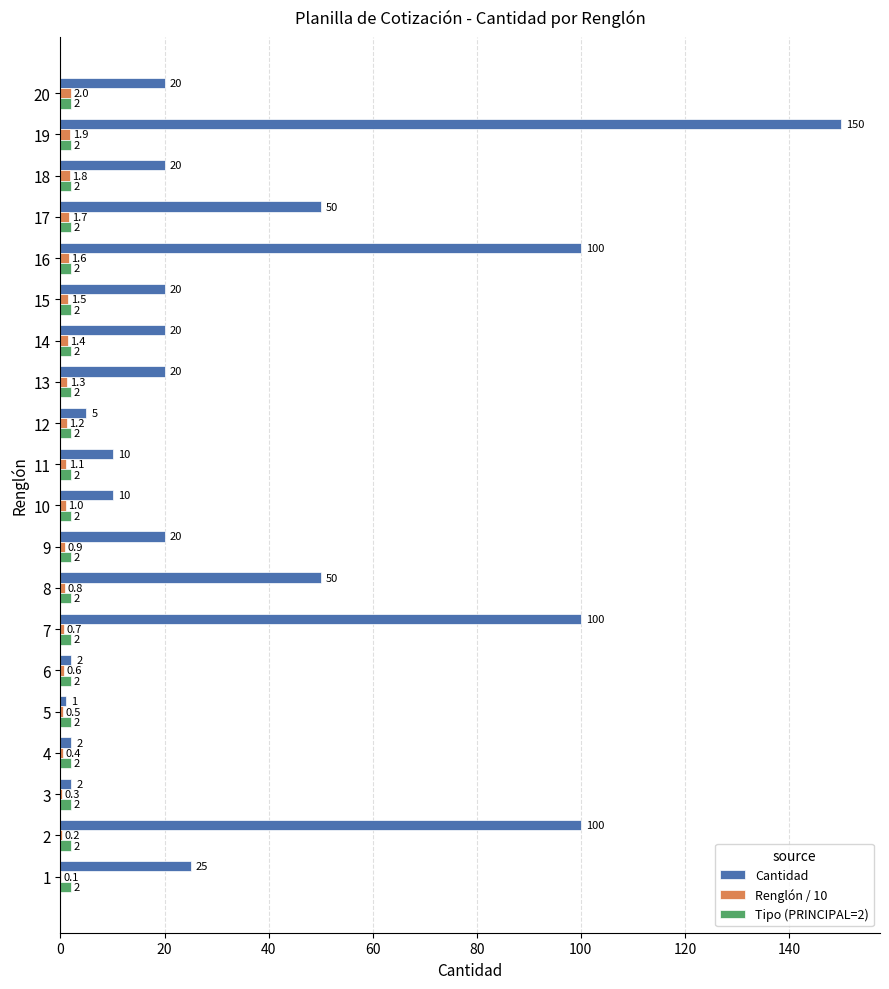

Which series has the largest total across all categories?

Cantidad